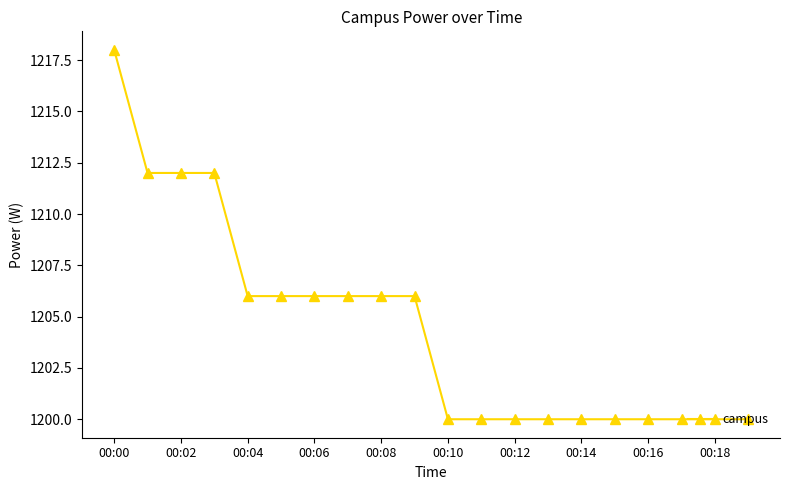

What is the difference between the second highest and minimum values?

12